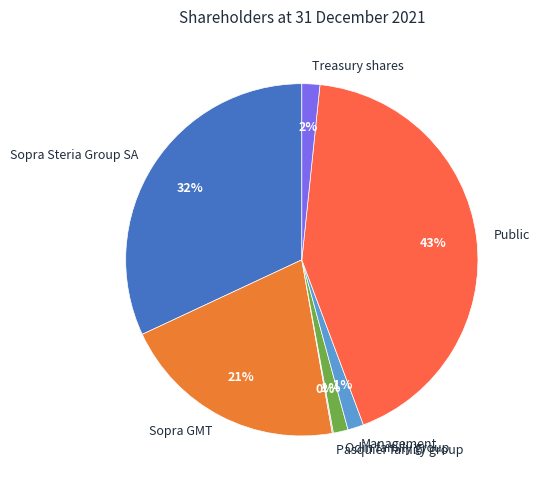

Does Treasury shares represent more than half of the total?

No